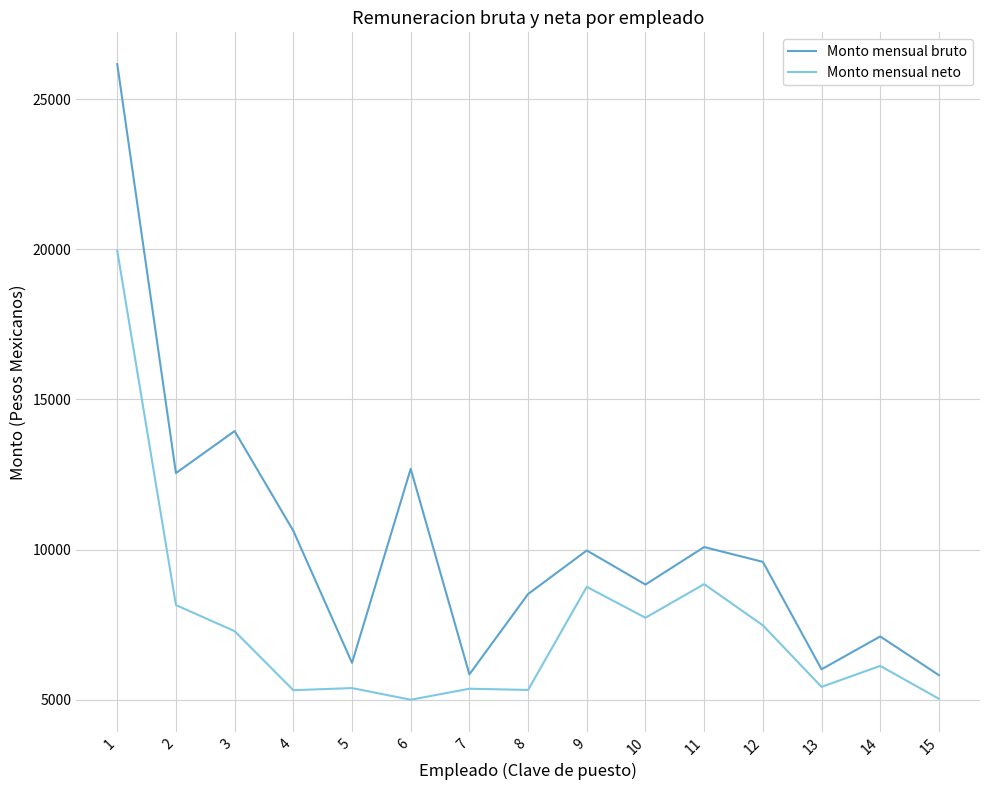

The Monto mensual neto series shows 7278.7 at 3. True or false?

True